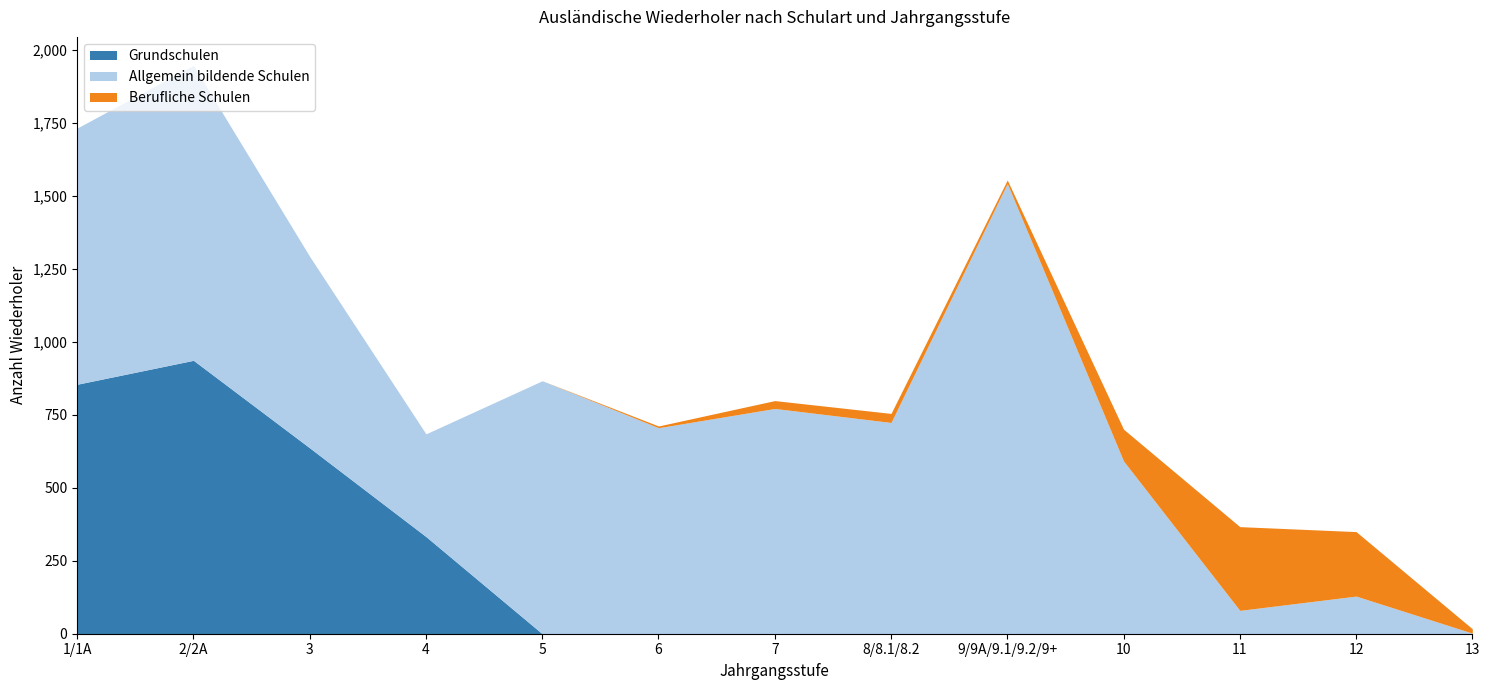

What position from the left is 4?

4